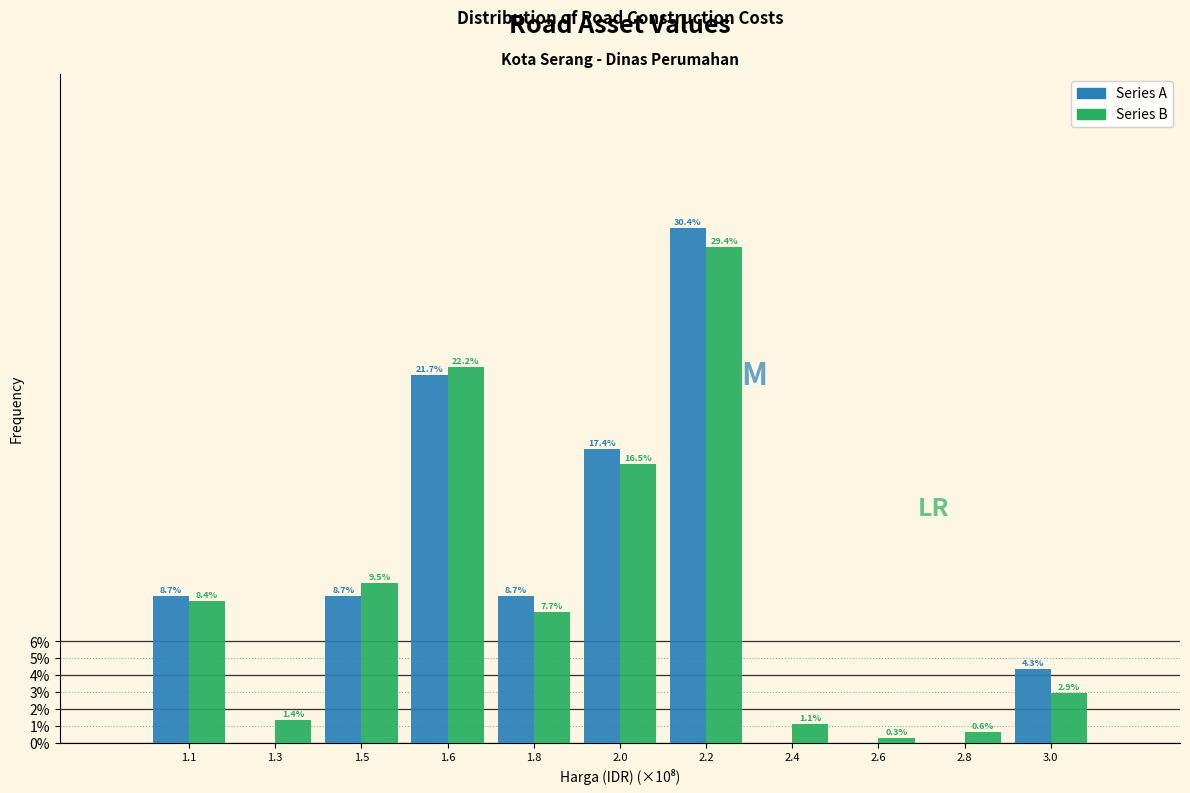

Reading right to left, what are all the values shown in this chart?

Series A: 3.0=4.3	2.8=0.0	2.6=0.0	2.4=0.0	2.2=30.4	2.0=17.4	1.8=8.7	1.6=21.7	1.5=8.7	1.3=0.0	1.1=8.7
Series B: 3.0=2.9	2.8=0.6	2.6=0.3	2.4=1.1	2.2=29.4	2.0=16.5	1.8=7.7	1.6=22.2	1.5=9.5	1.3=1.4	1.1=8.4